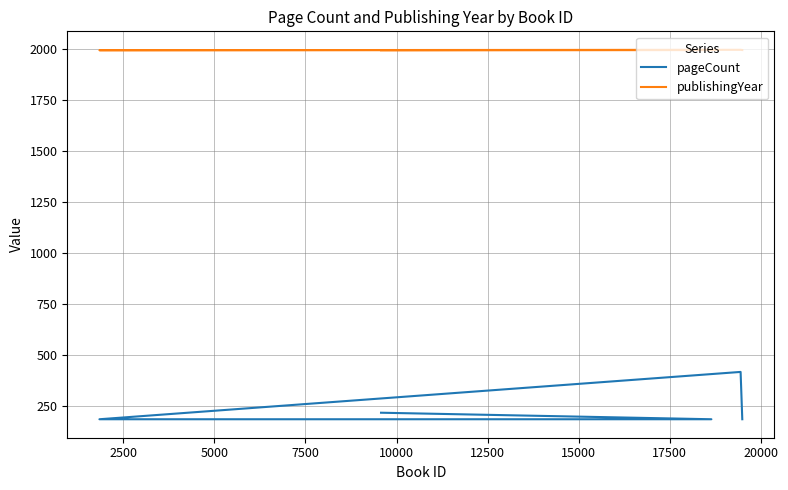

Rank the series by their average value, from lowest to highest.

pageCount, publishingYear